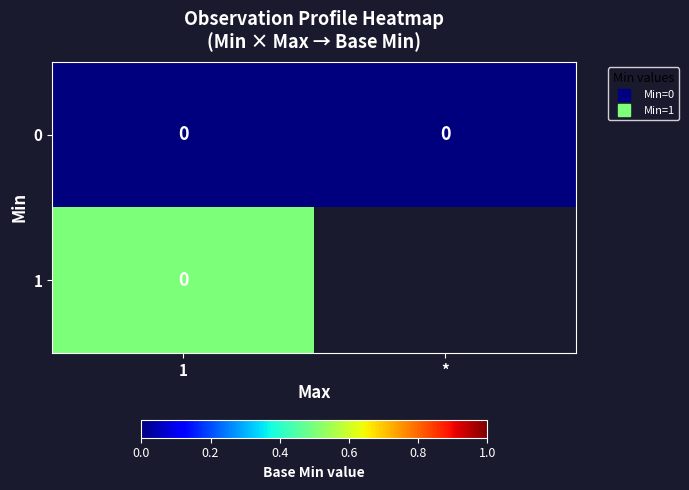

Is the value of 1 at * greater than the value of 0 at 1?

No